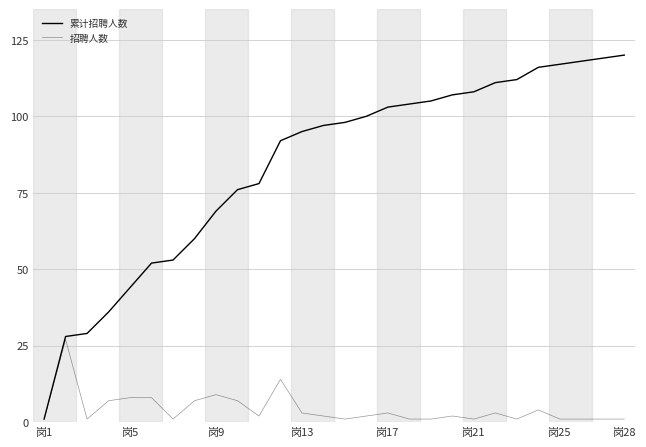

Reading right to left, what are all the values shown in this chart?

累计招聘人数: 120	119	118	117	116	112	111	108	107	105	104	103	100	98	97	95	92	78	76	69	60	53	52	44	36	29	28	1
招聘人数: 1	1	1	1	4	1	3	1	2	1	1	3	2	1	2	3	14	2	7	9	7	1	8	8	7	1	27	1